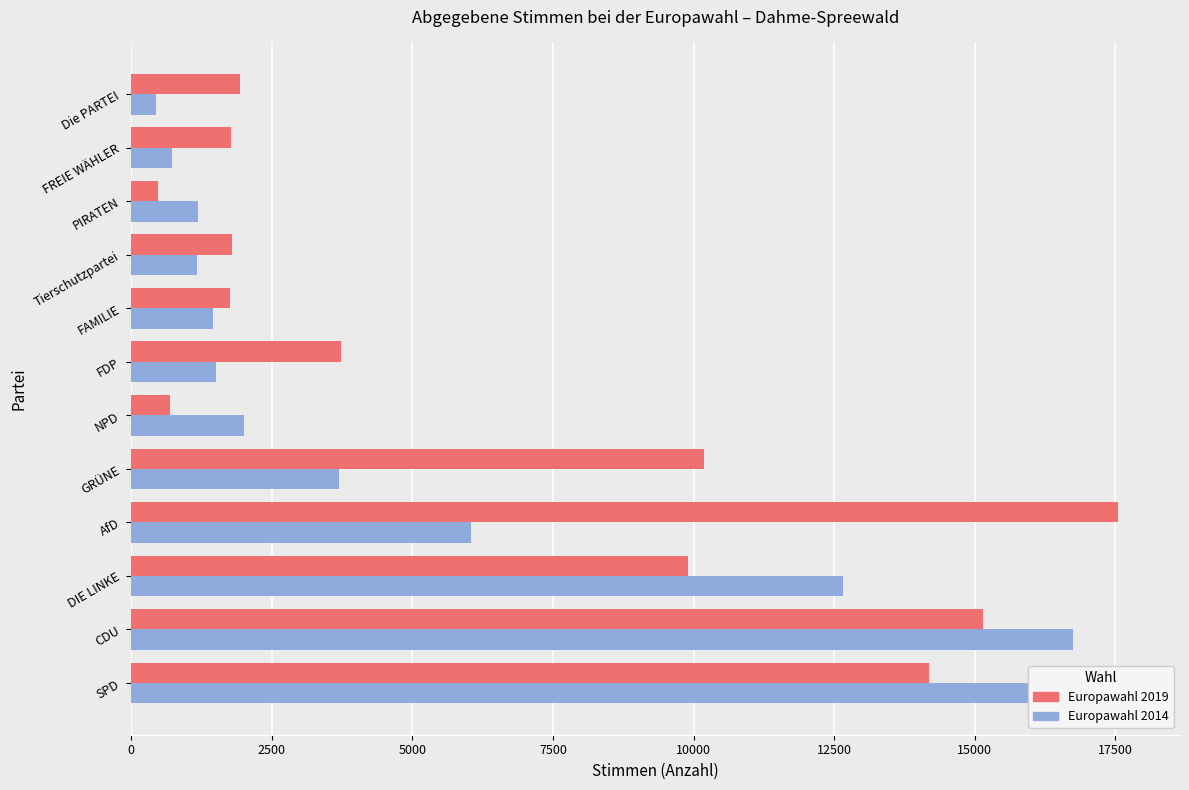

What value does the Europawahl 2019 series have at NPD, to the nearest 100?

700